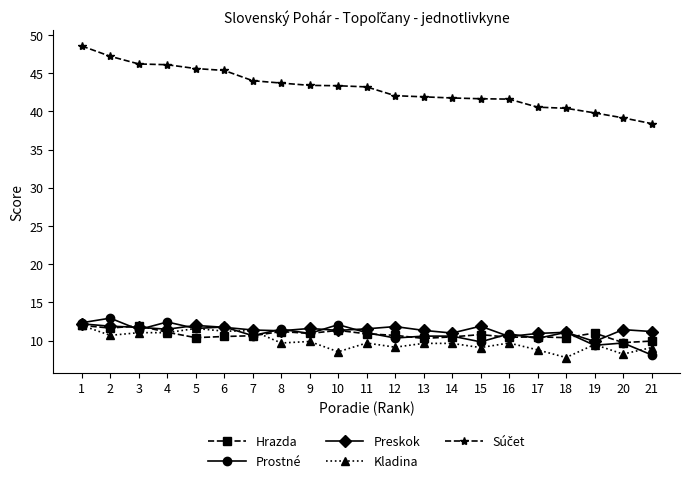

Does the chart have visible grid lines?

No